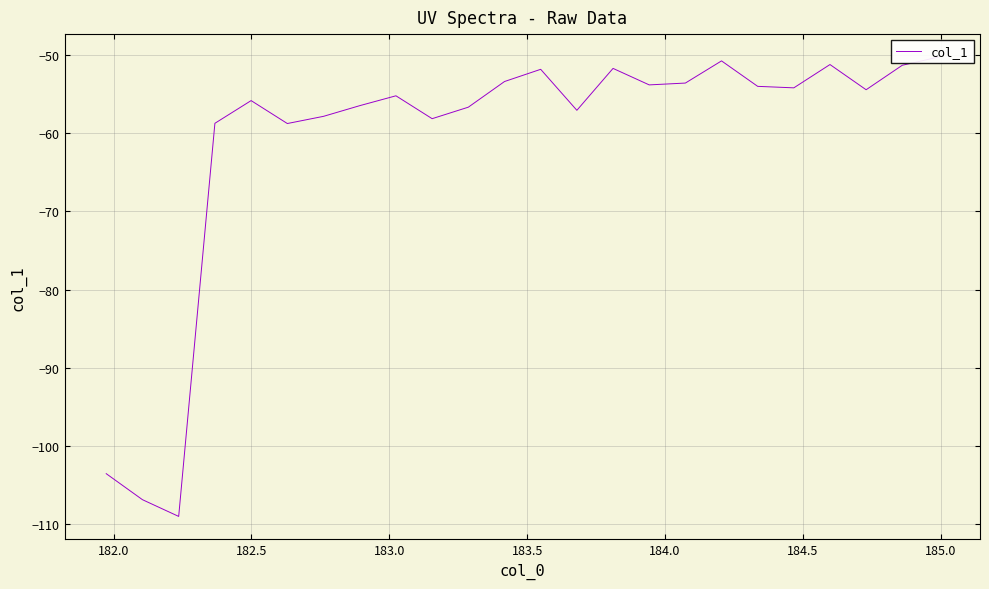

Reading left to right, what are all the values shown in this chart?

-103.5	-106.8	-109.0	-58.7	-55.8	-58.8	-57.9	-56.5	-55.2	-58.2	-56.7	-53.4	-51.9	-57.1	-51.7	-53.8	-53.6	-50.8	-54.0	-54.2	-51.2	-54.5	-51.3	-50.3